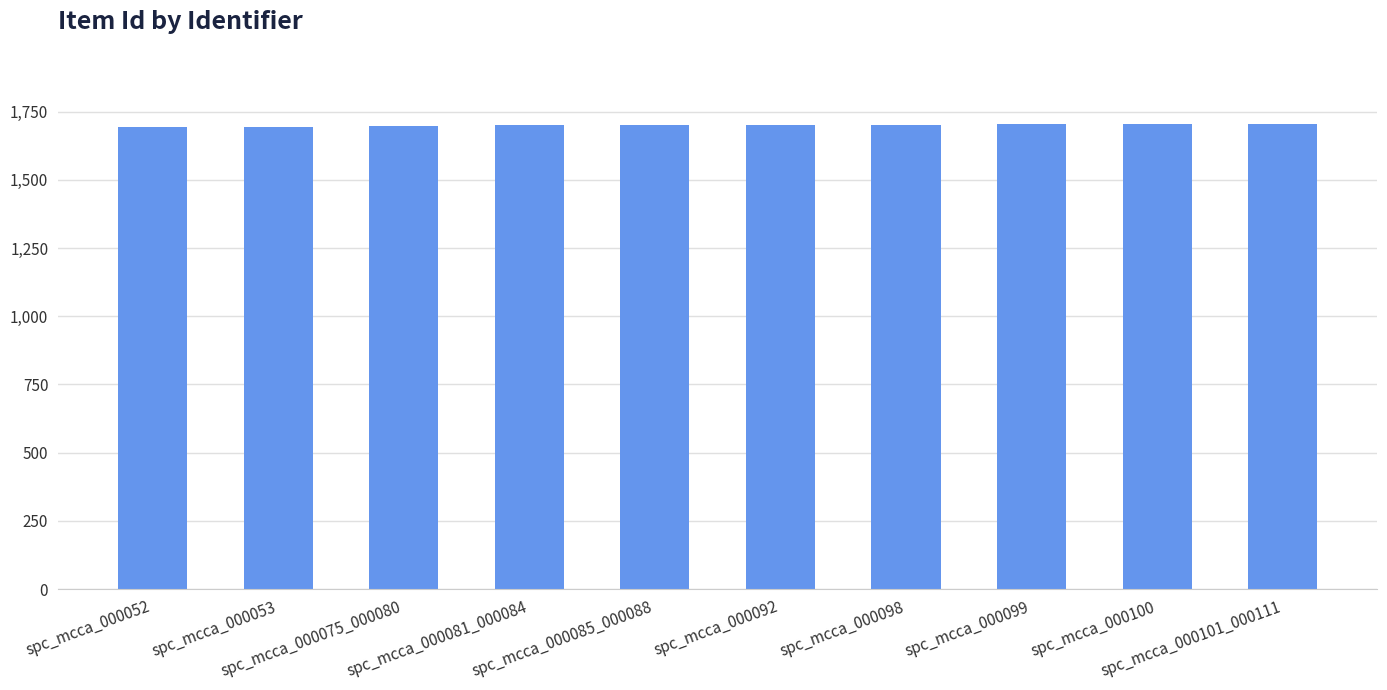

How many values are below 1701?

5